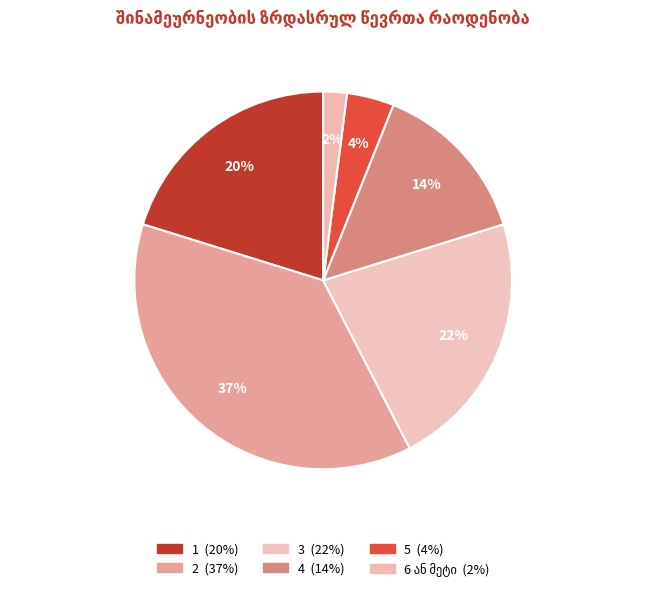

How many slices are in this pie chart?

6